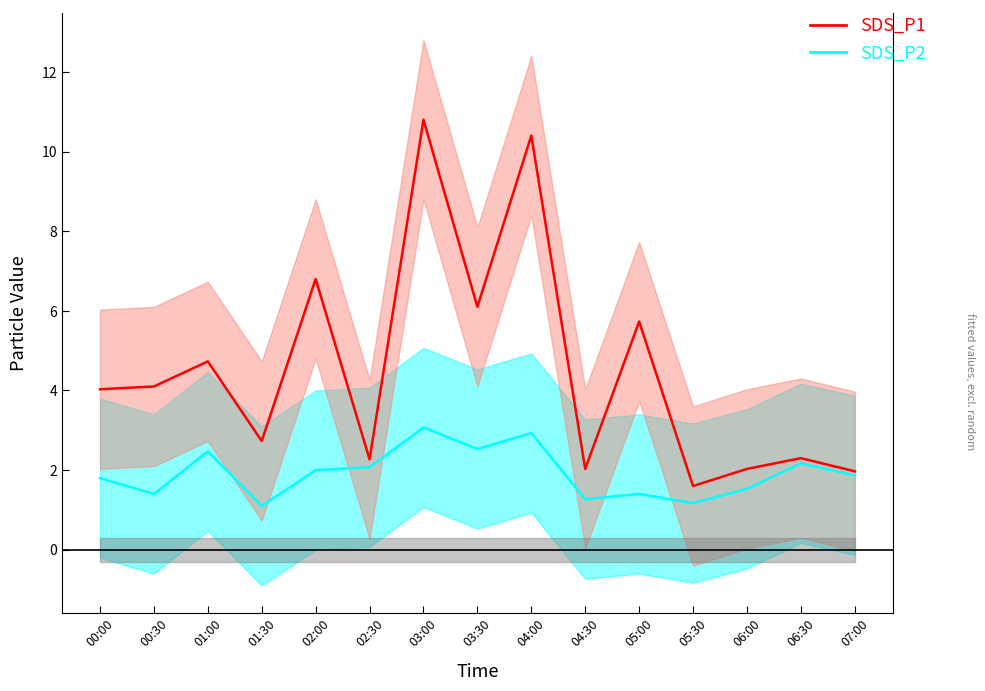

What is the spread (max minus min) of values at 07:00?

0.1